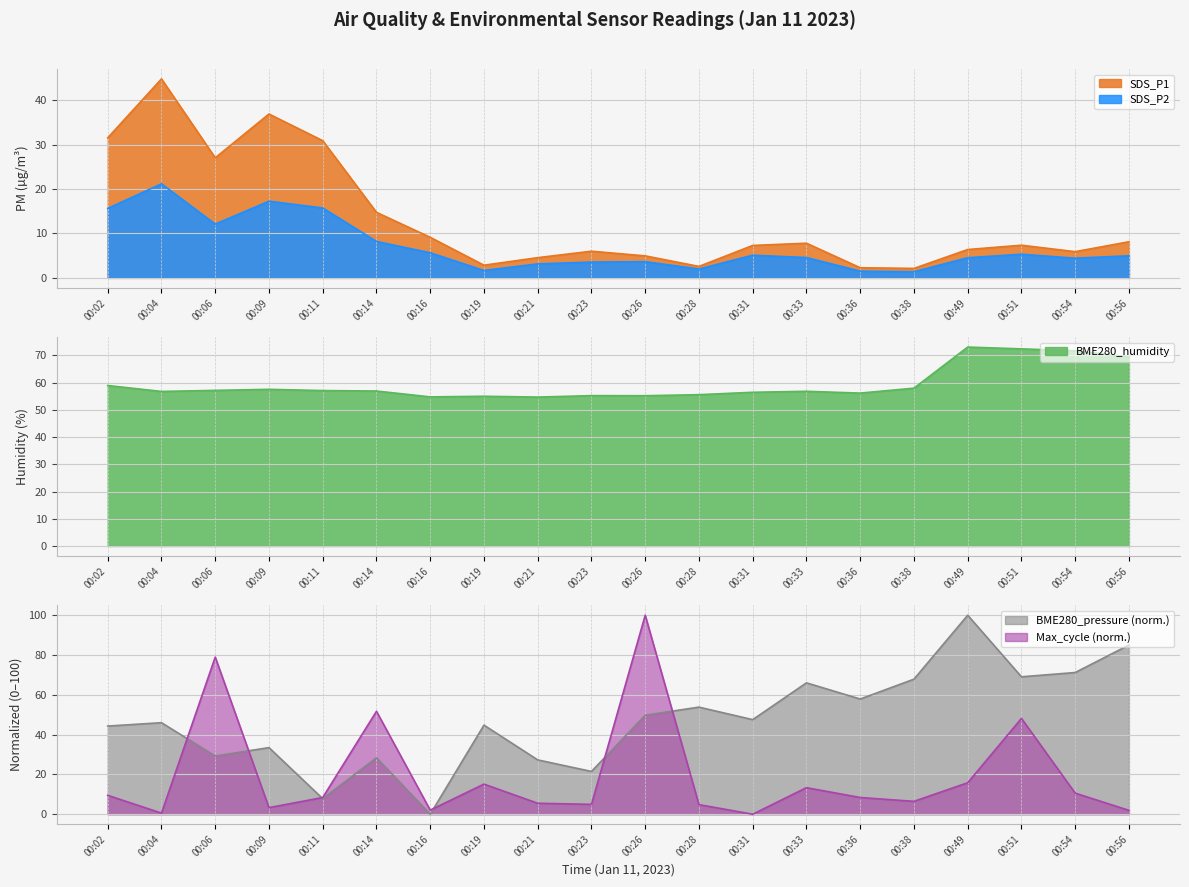

How many intersections are there between SDS_P2 and Max_cycle?

8